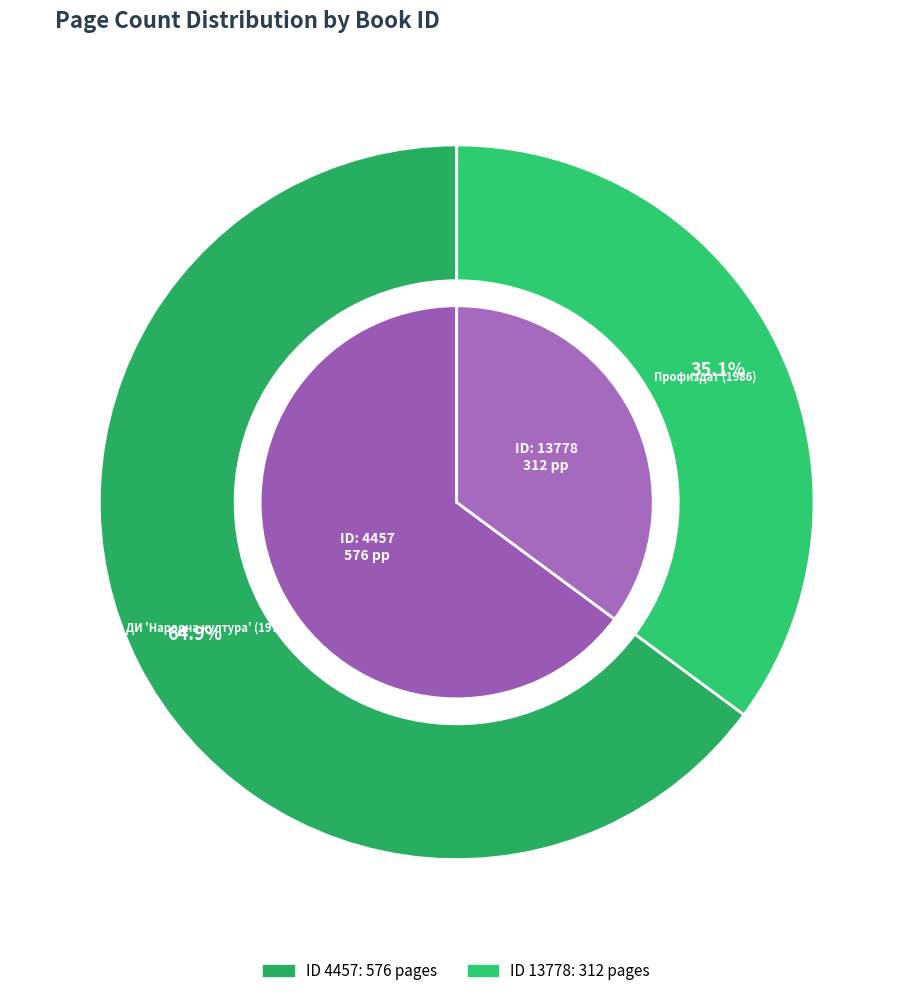

True or false: 13778 accounts for 22% of the total.

False